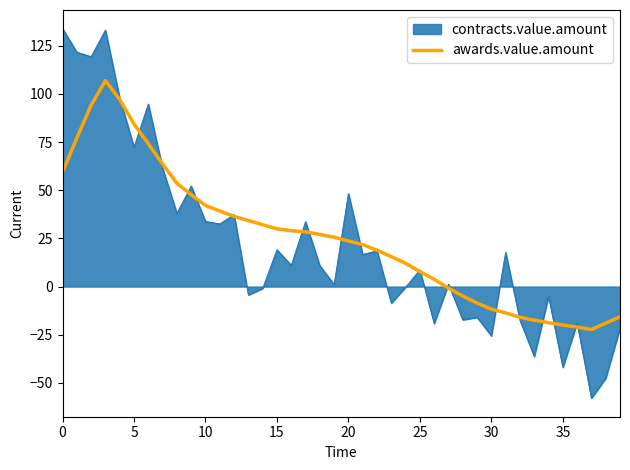

What is the highest value of the contracts.value.amount series?

133.9